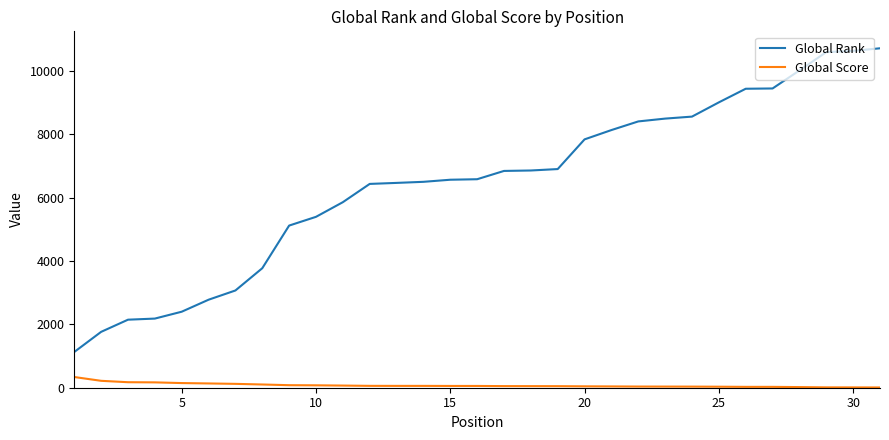

Which series has the largest total across all categories?

Global Rank